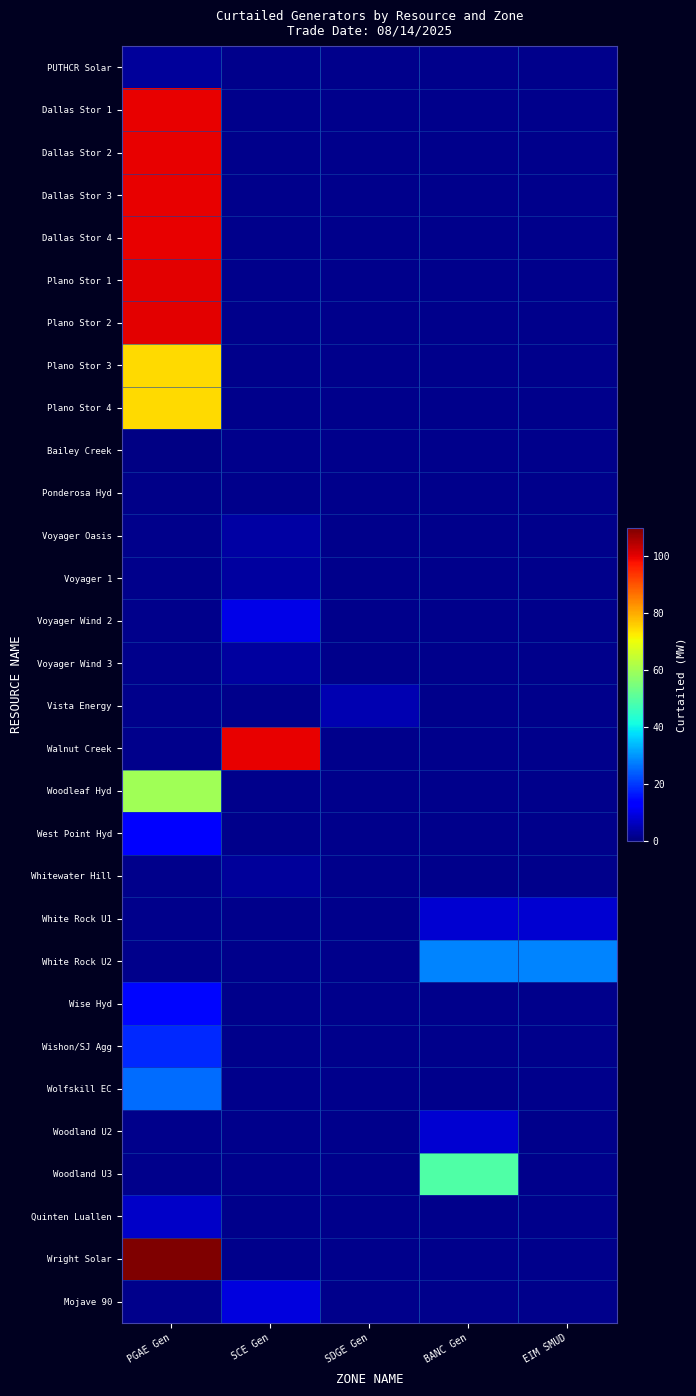

What is the difference between the highest and lowest values at SCE Gen?

100.1